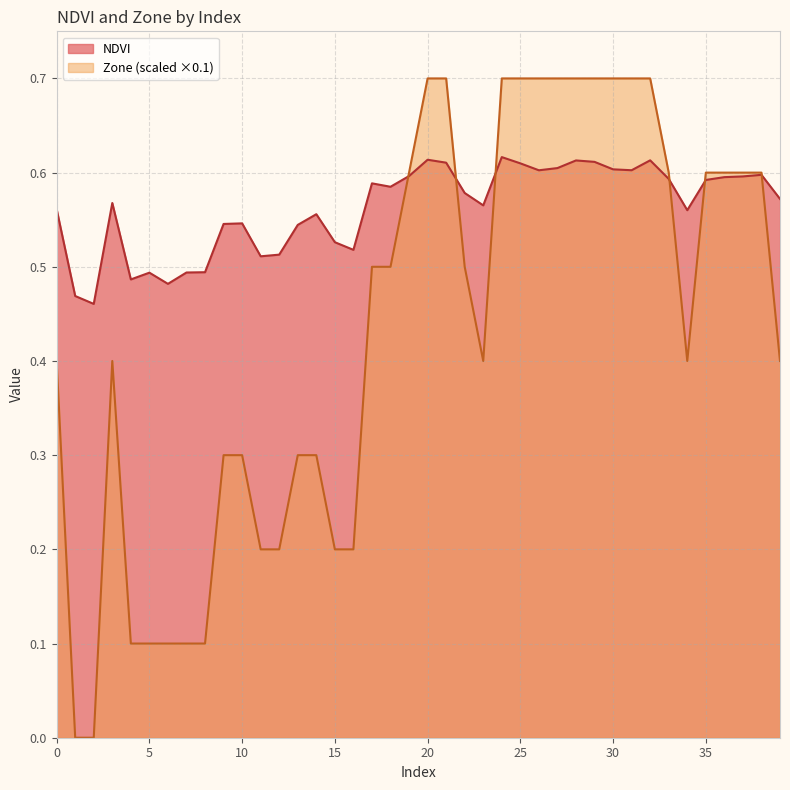

Is it true that Zone equals 0.4 at 3?

True